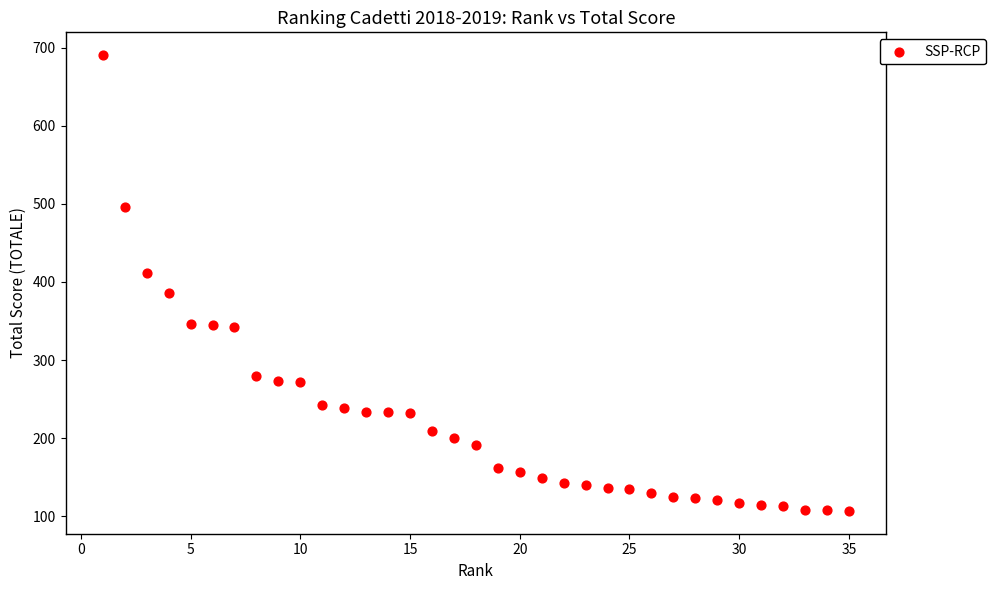

What is the range of Y values (max minus min)?

583.4